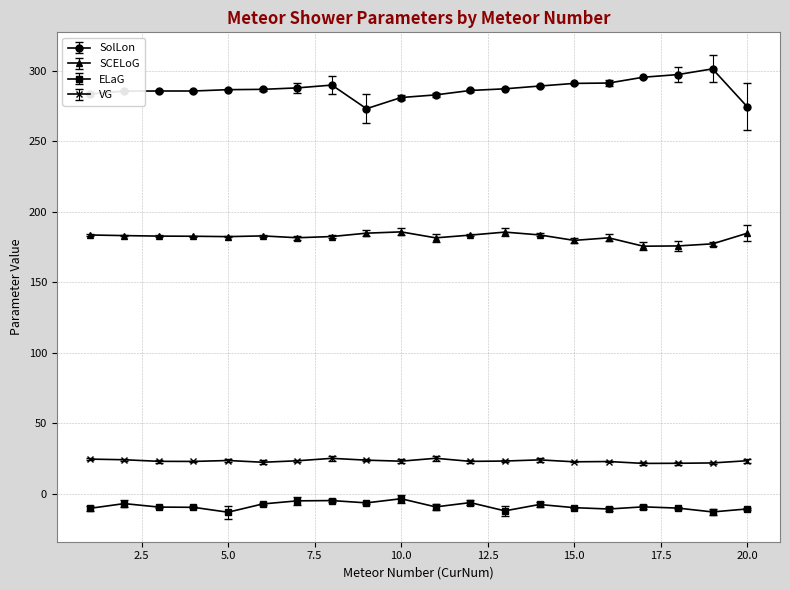

What is the minimum value for VG?

21.5